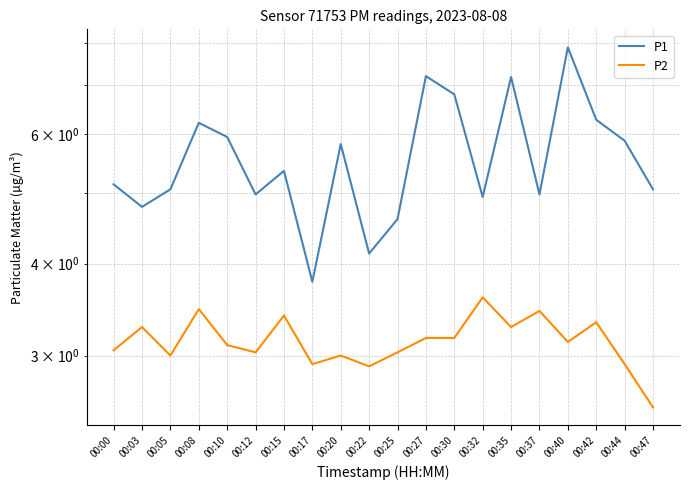

At which label does P1 reach its minimum?

00:17